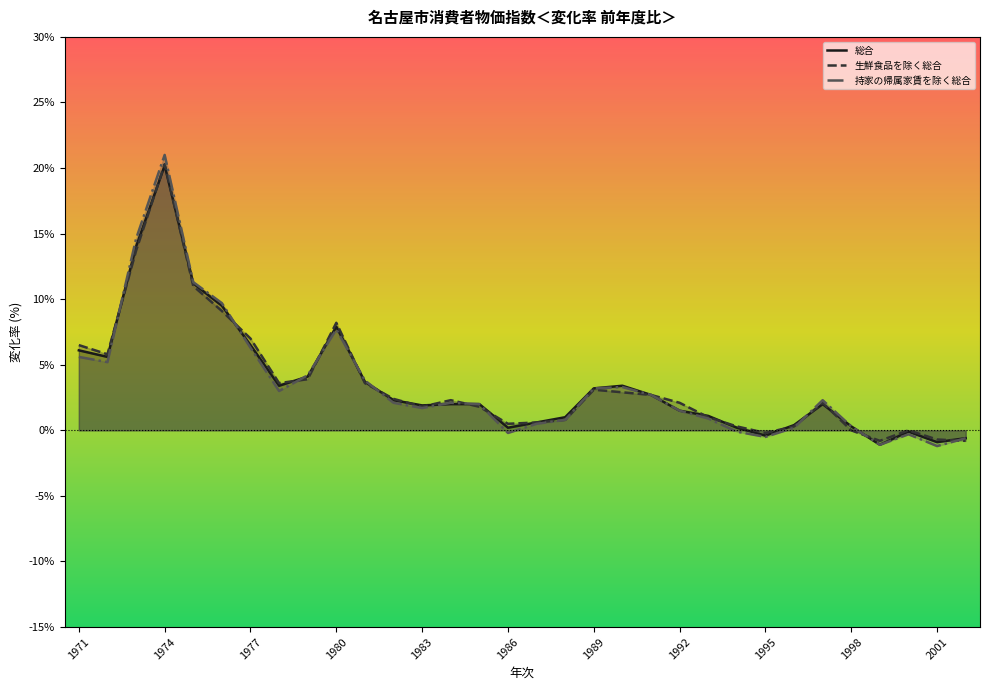

What is the greatest value displayed?

21.0